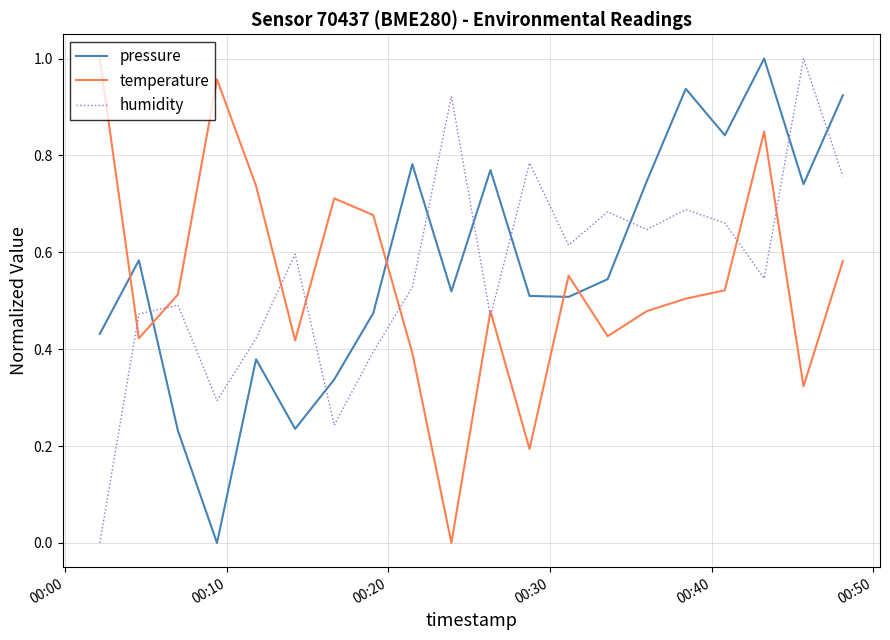

True or false: humidity and pressure cross at least once.

True